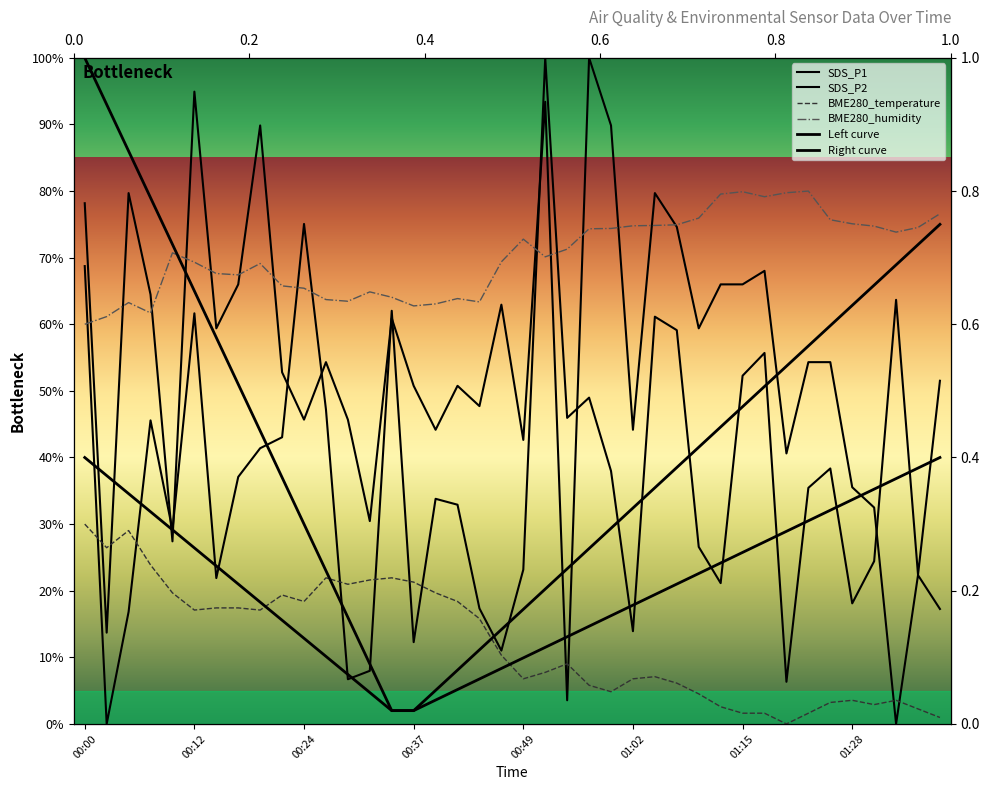

Between 00:27 and 01:20, which series saw the biggest shift?

SDS_P1